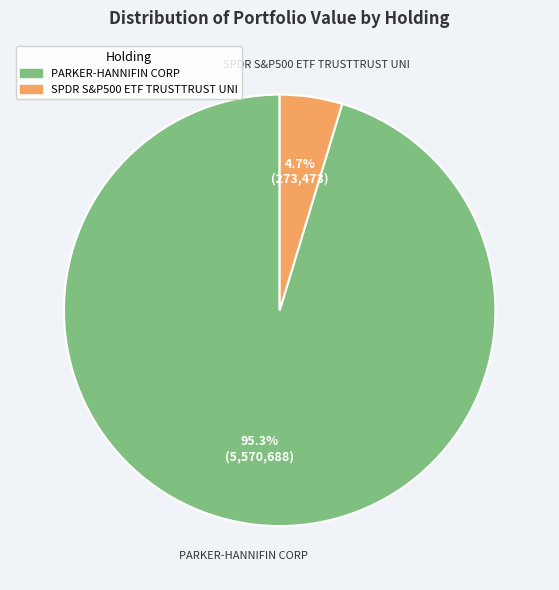

What percentage do PARKER-HANNIFIN CORP and SPDR S&P500 ETF TRUSTTRUST UNI together represent?

100.0%